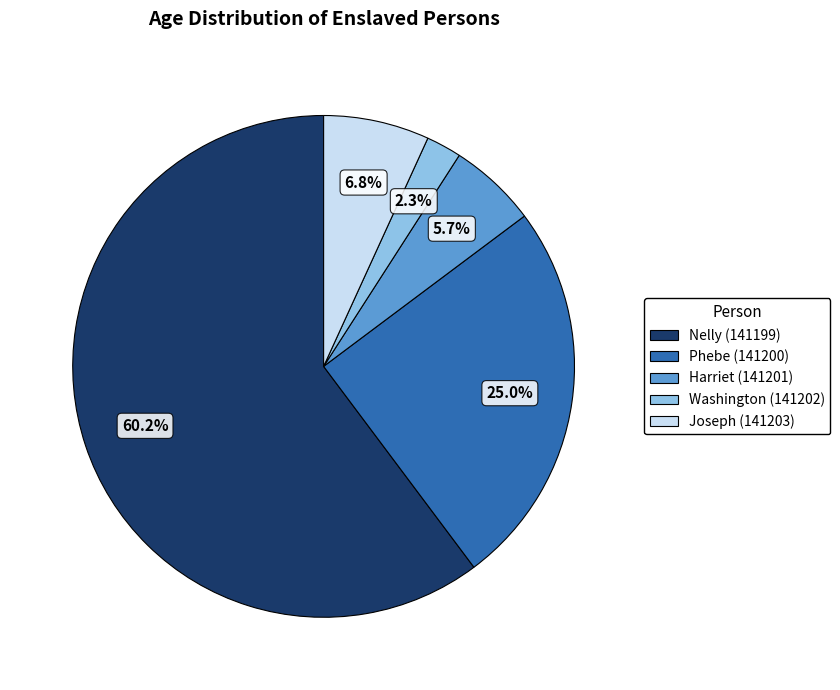

To the nearest percent, what is the average slice percentage?

20%